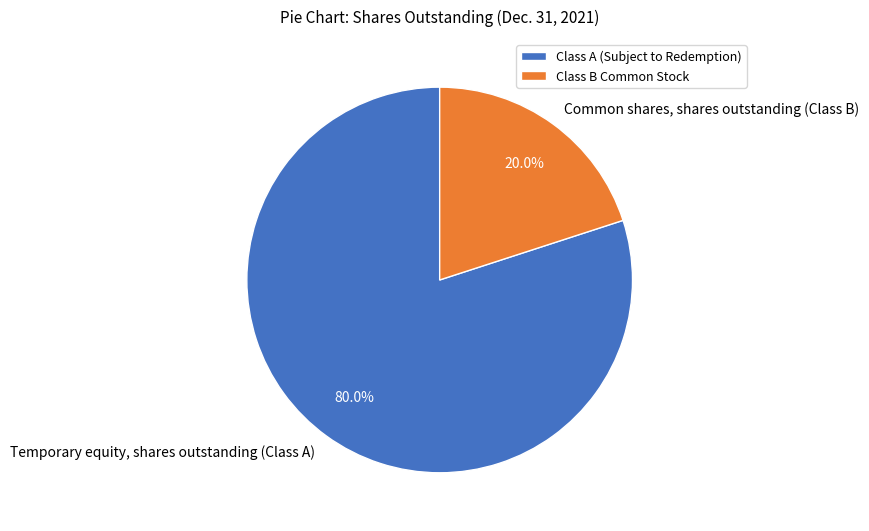

Combined, what portion of the pie is Temporary equity, shares outstanding (Class A) and Common shares, shares outstanding (Class B)?

100.0%